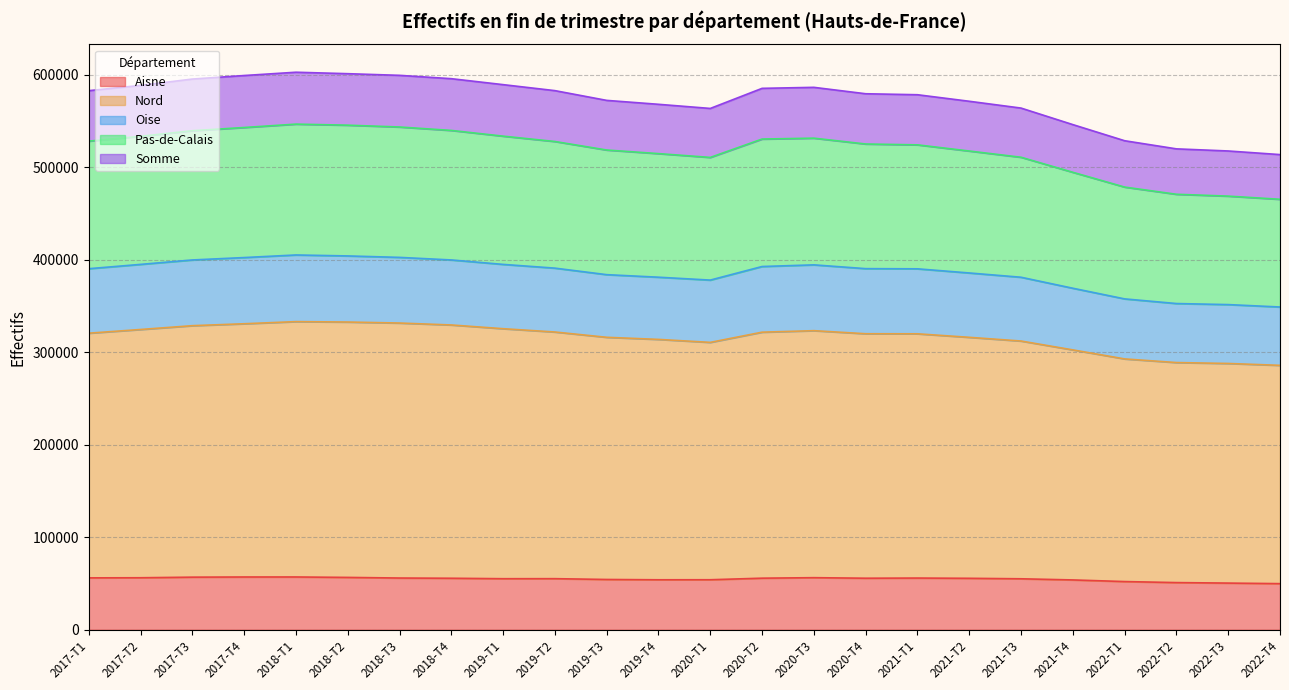

At which category does the chart reach its peak across all series?

2018-T1